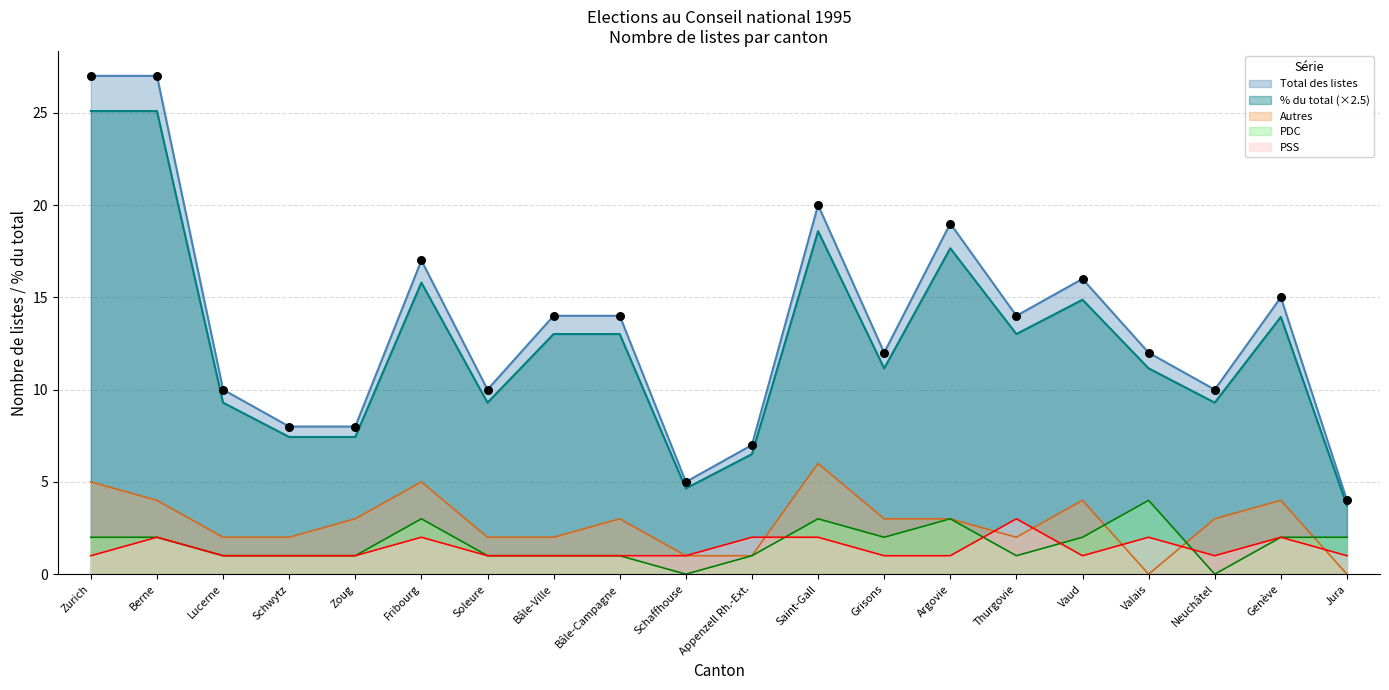

Which series has the largest total across all categories?

Total des listes